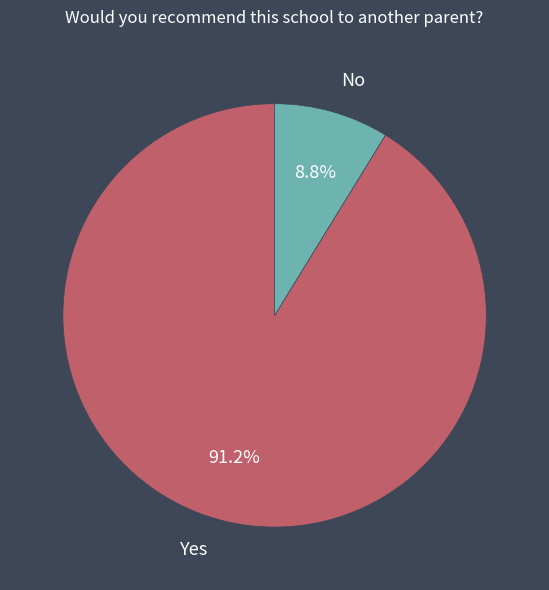

Is there a majority slice in this chart?

Yes